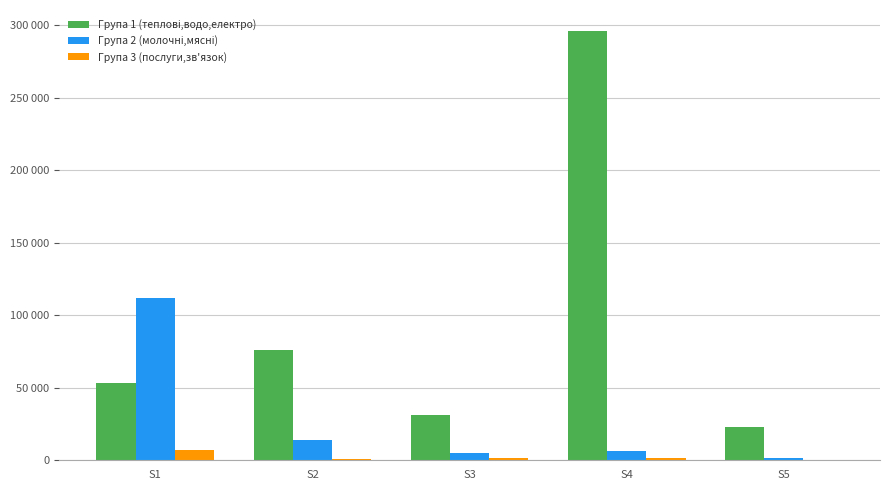

True or false: Група 1 (теплові,водо,електро) has a value of 178907.0 at S4.

False